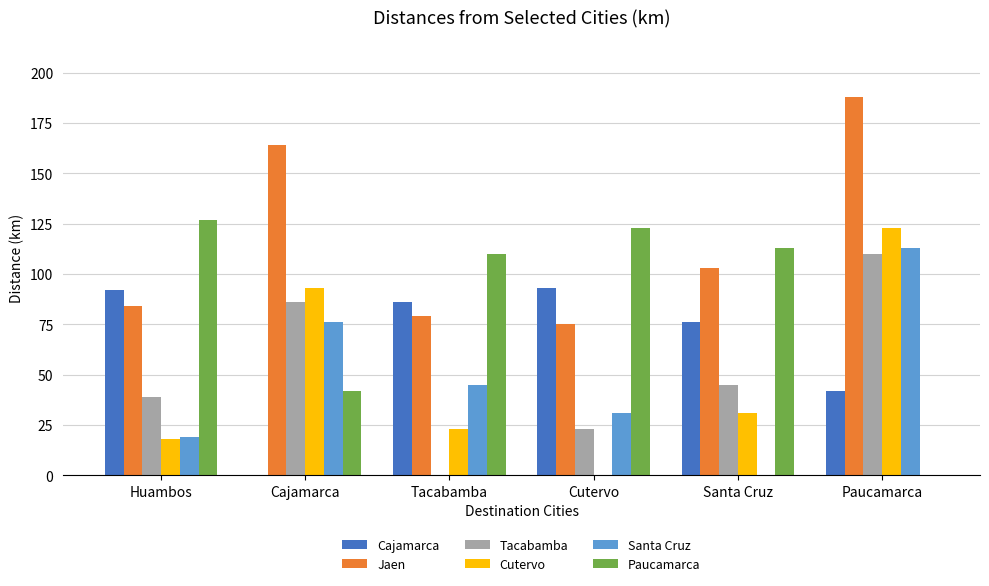

Is the value of Tacabamba at Huambos greater than the value of Cutervo at Santa Cruz?

Yes